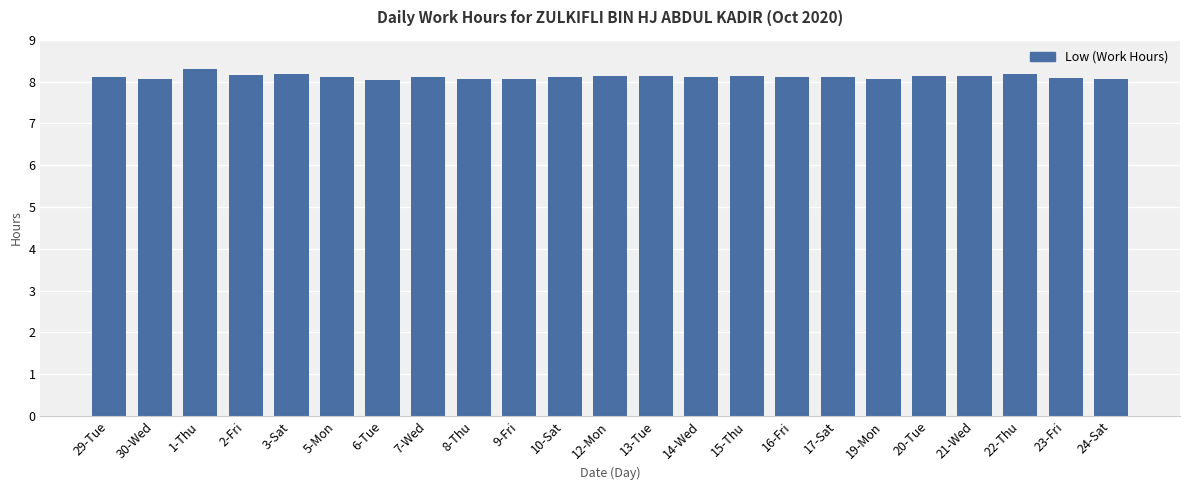

What is the difference between the maximum and minimum values?

0.3